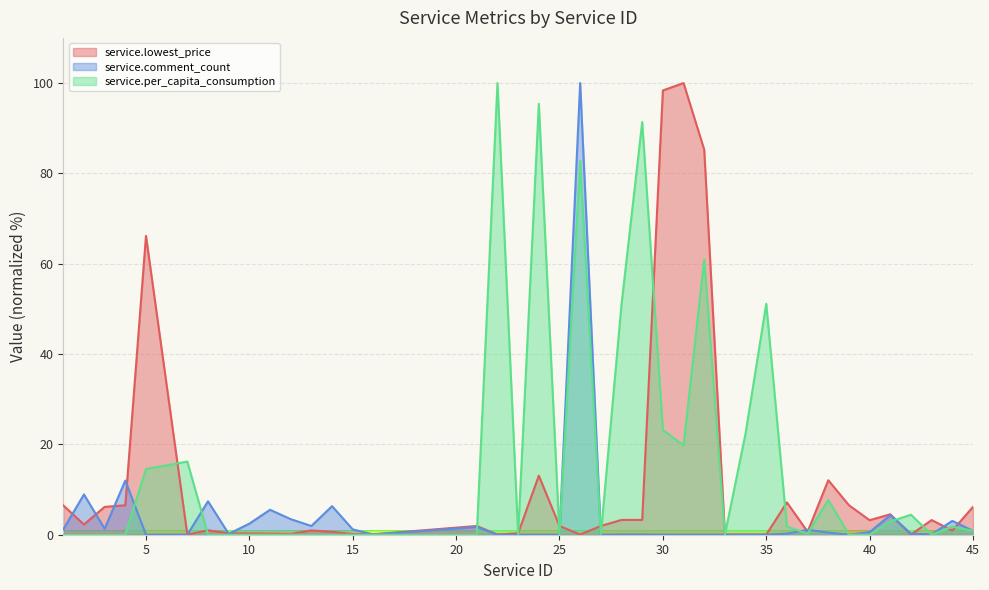

What is the difference between the second highest and minimum values in the service.lowest_price series?

98.3